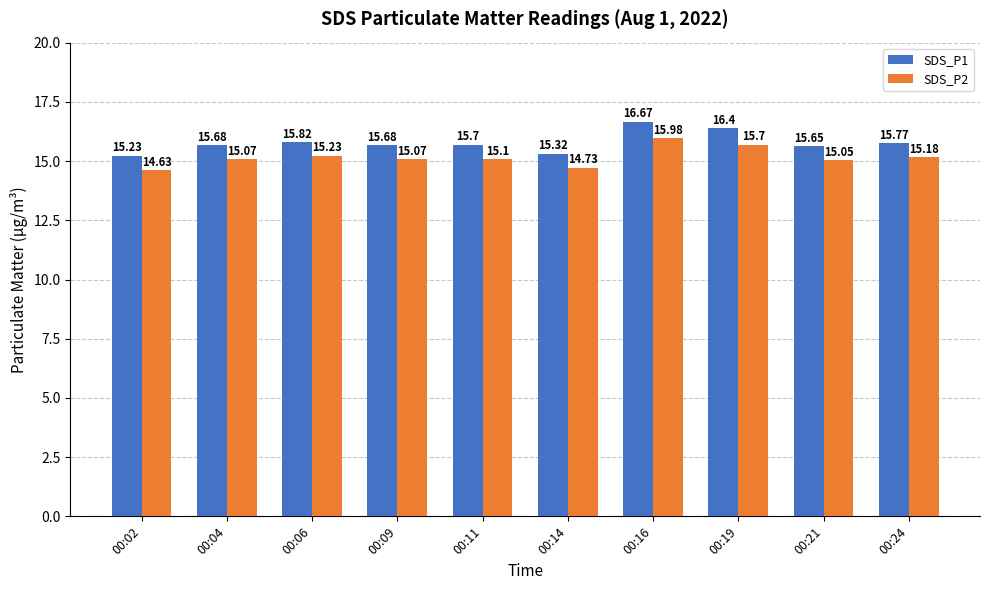

What is the average value of the SDS_P1 series?

15.8